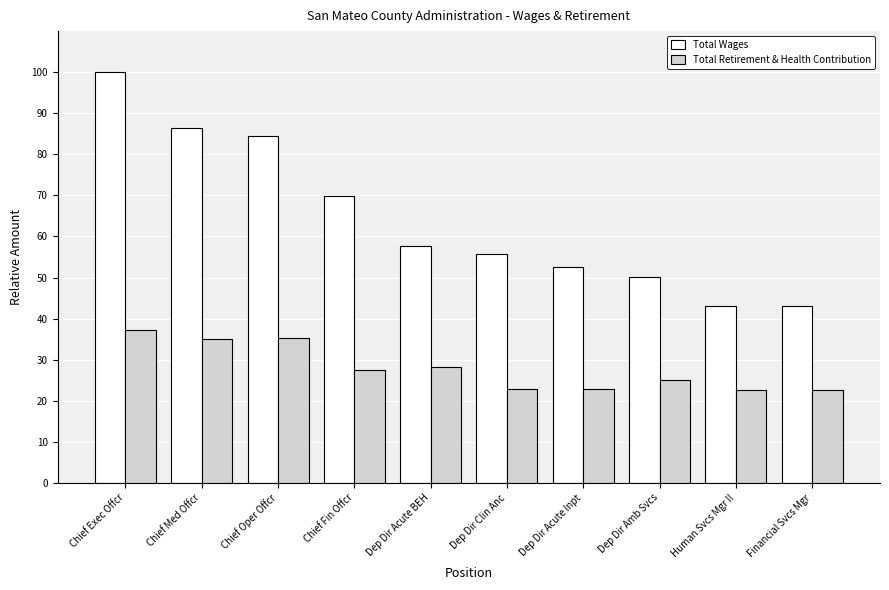

What is the highest value of the Total Retirement & Health Contribution series?

37.1